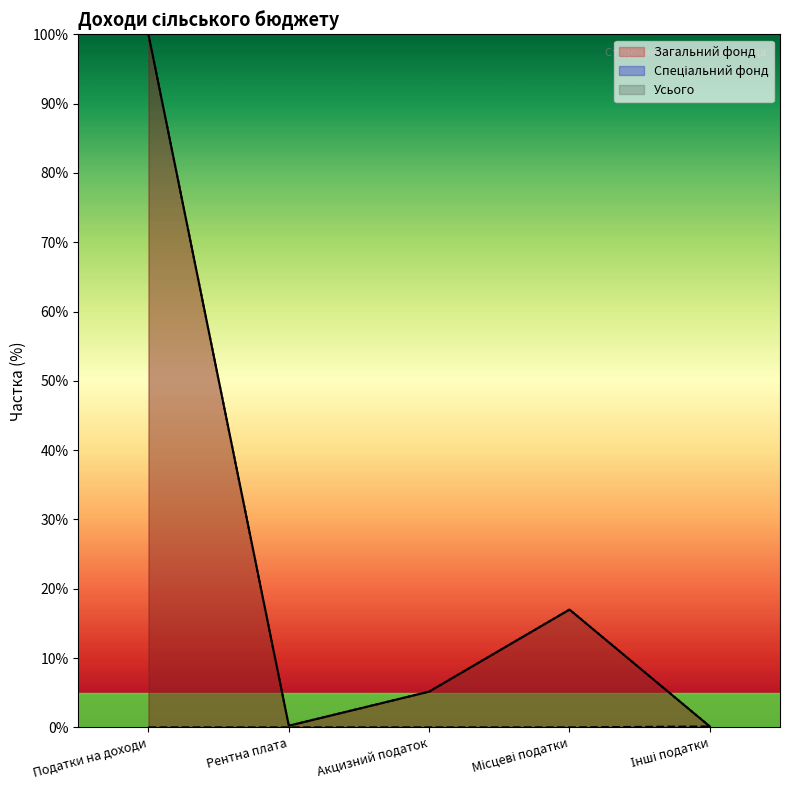

At how many categories does at least one series exceed 96?

1